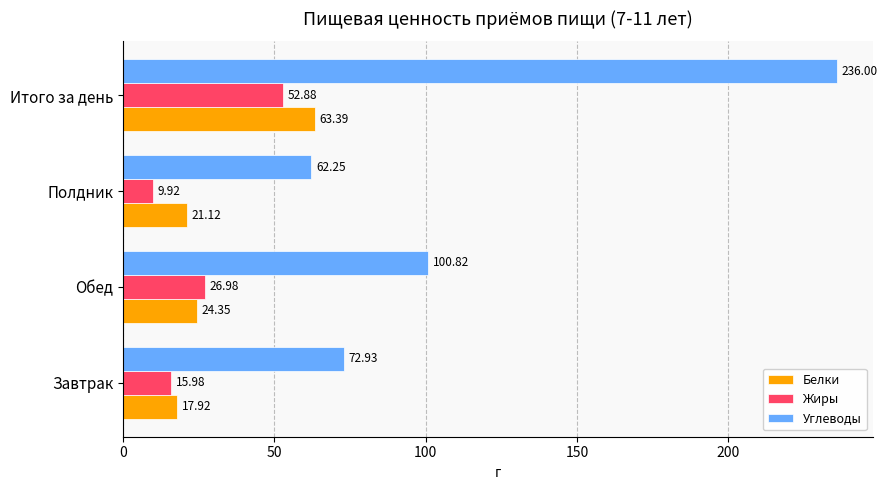

What is the difference between the second highest and second lowest values in the Углеводы series?

27.9